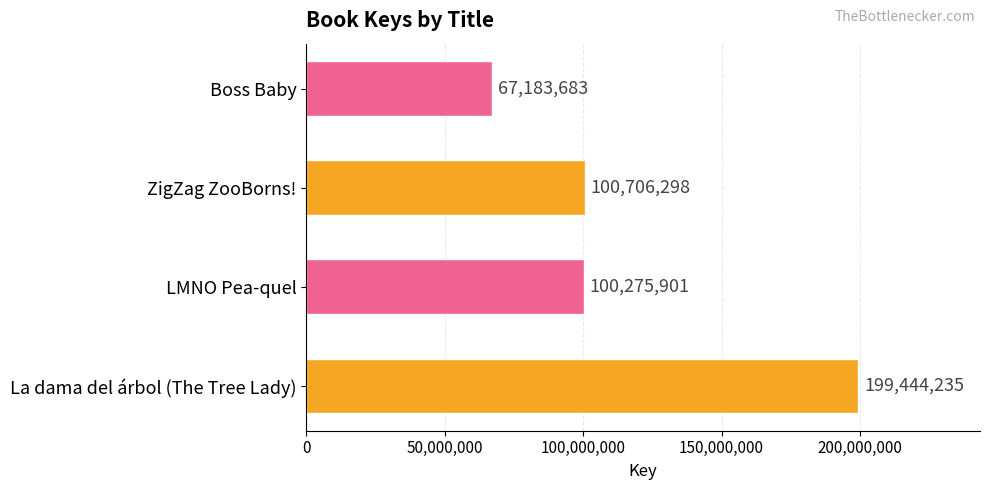

Reading bottom to top, transcribe all the data shown in this chart.

La dama del árbol (The Tree Lady)=199444235	LMNO Pea-quel=100275901	ZigZag ZooBorns!=100706298	Boss Baby=67183683